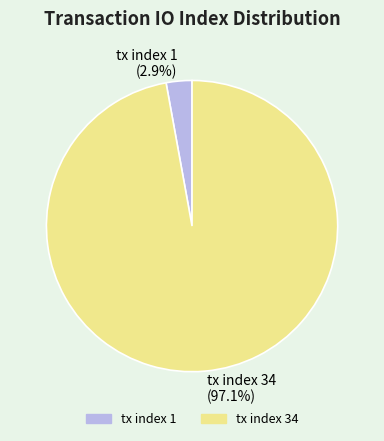

Which has a higher value, tx index 34 or tx index 1?

tx index 34